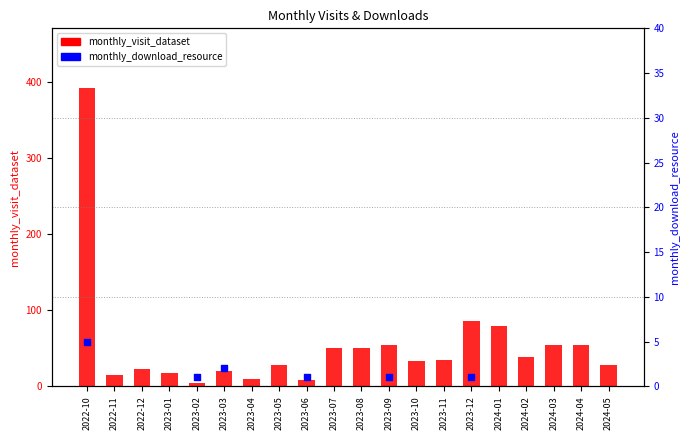

Which series has the largest total across all categories?

monthly_visit_dataset